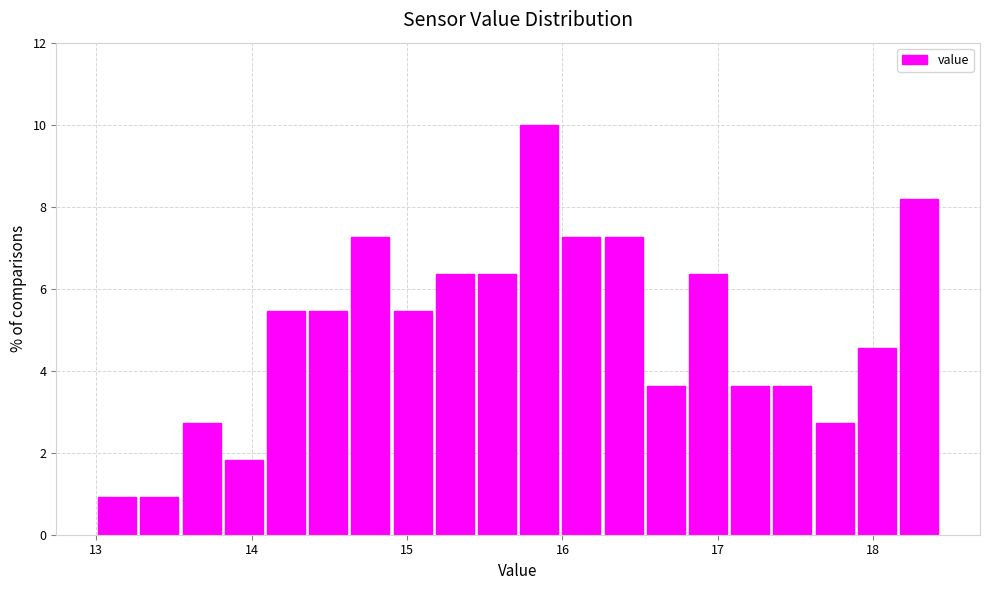

Around what value on the x-axis is the tallest bar? Give the approximate position of its centre, as read against the axis.

15.9